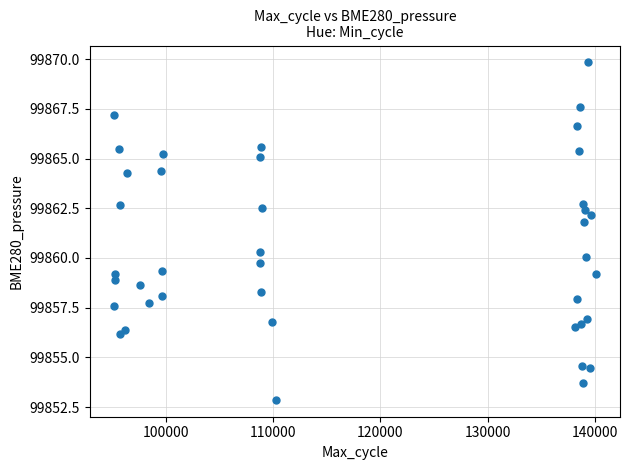

What is the range of X values (max minus min)?

44903.0